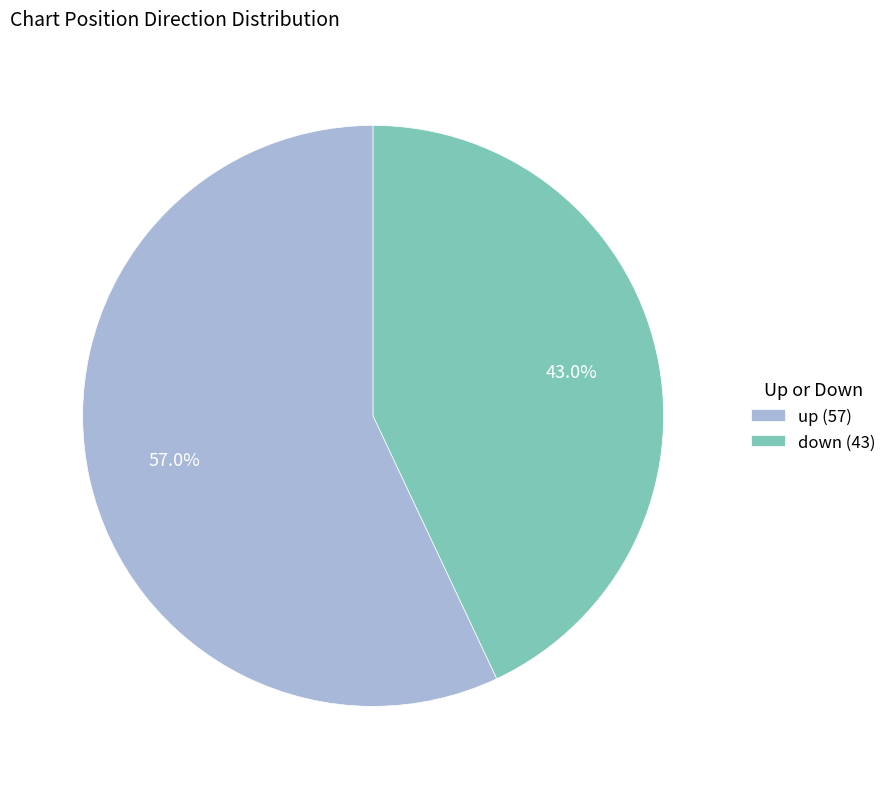

What percentage is the up slice, to the nearest percent?

57%